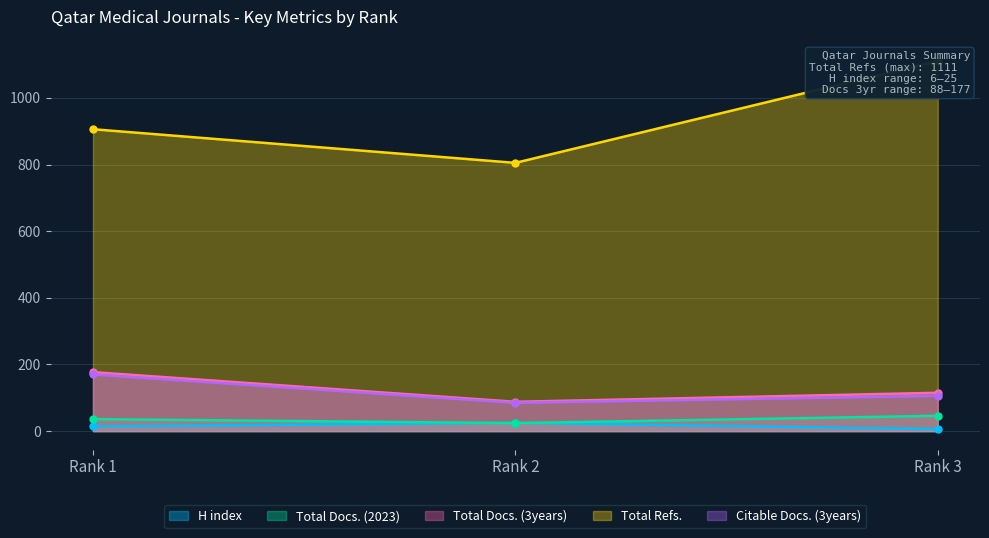

True or false: H index has a value of 6 at Rank 3.

True